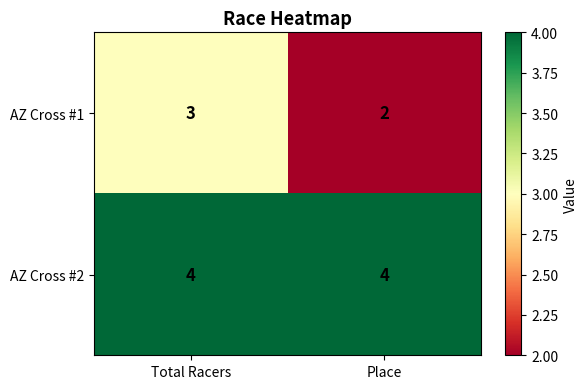

Which series has the largest total across all categories?

AZ Cross #2